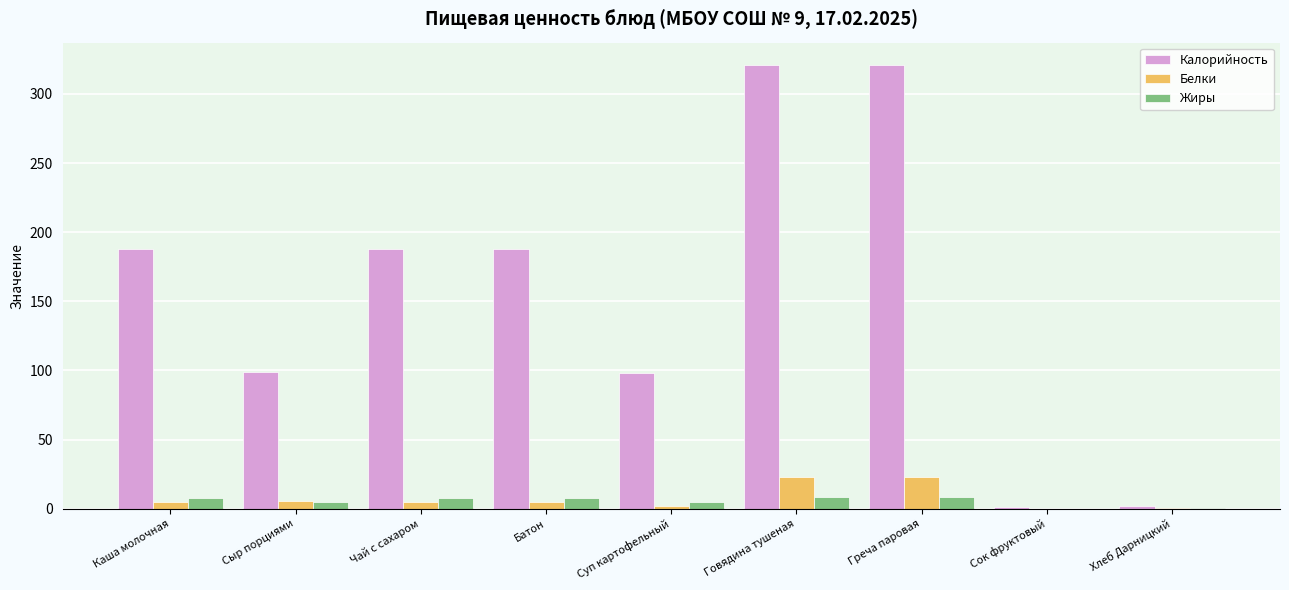

Which series has the largest total across all categories?

Калорийность